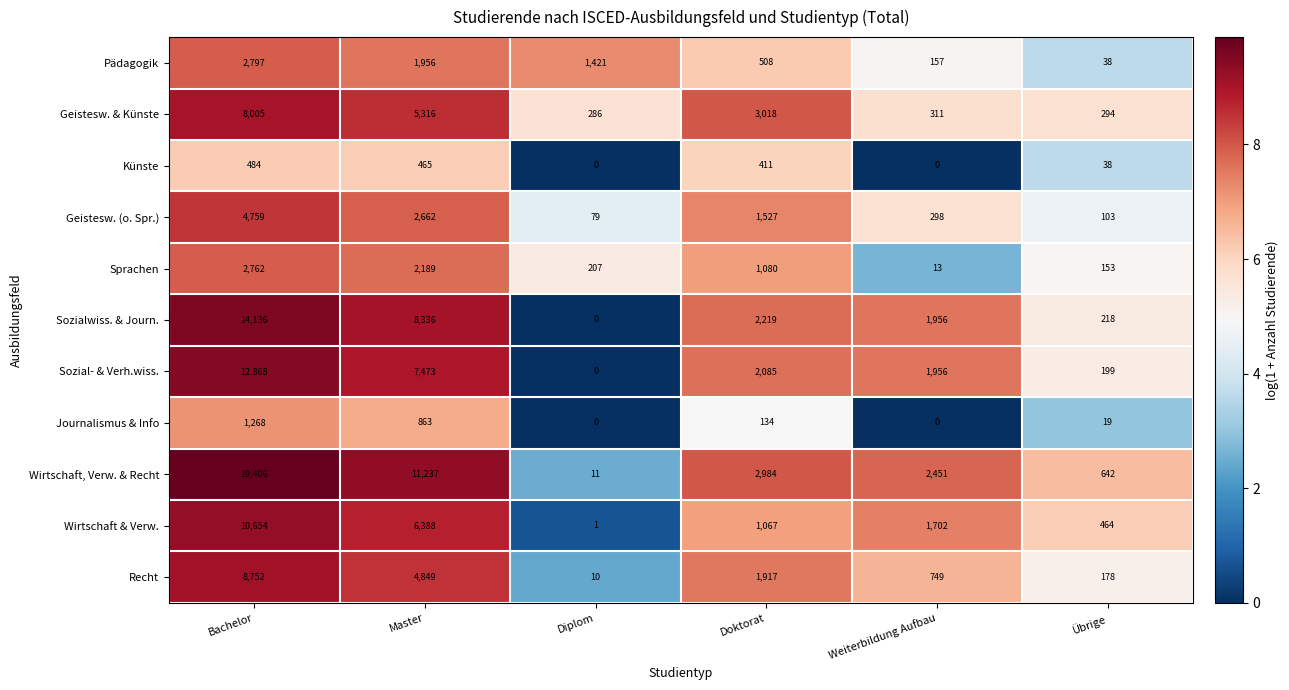

What is the maximum value shown in the chart?

19406